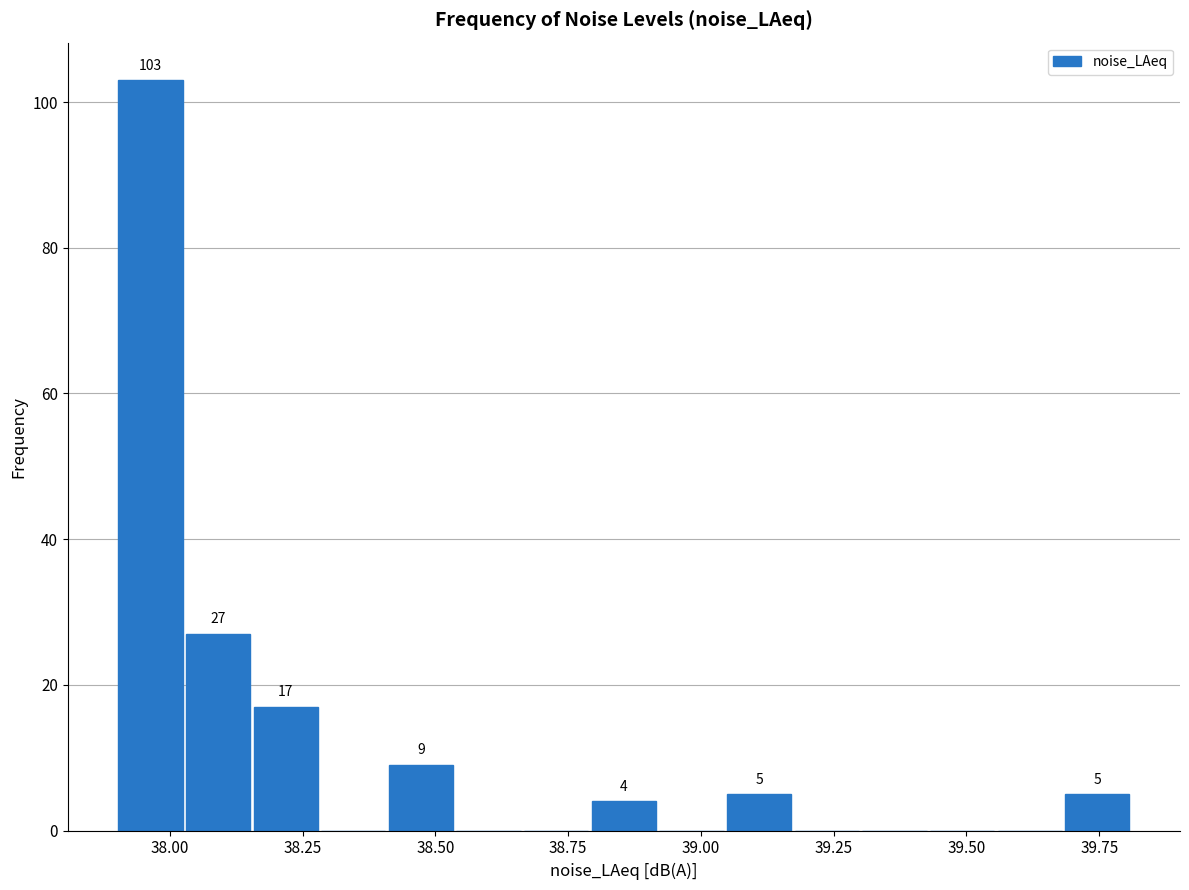

Around what value on the x-axis is the tallest bar? Give the approximate position of its centre, as read against the axis.

37.95